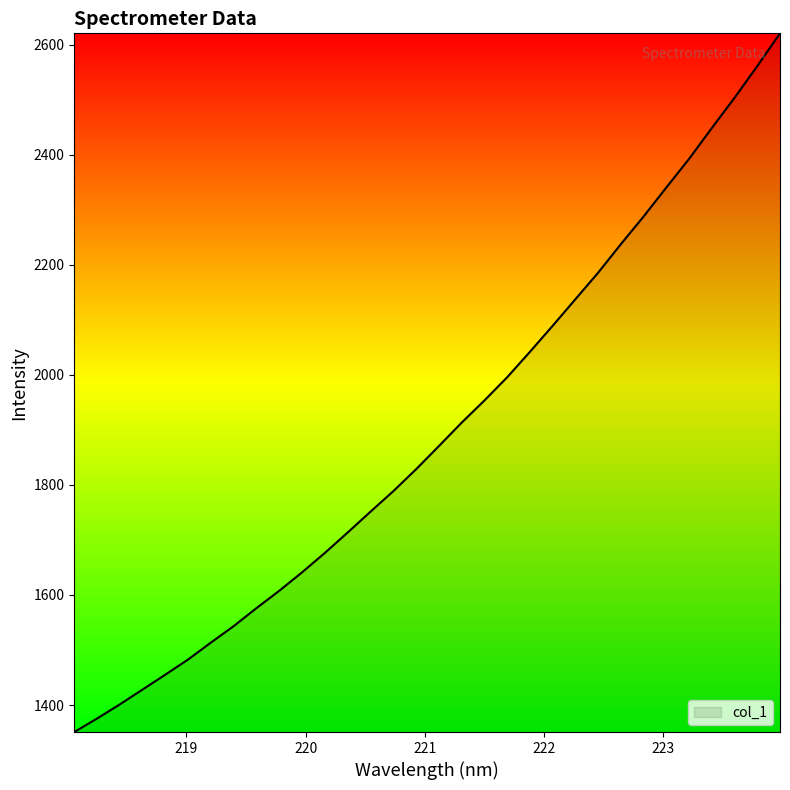

What is the smallest value displayed?

1350.9